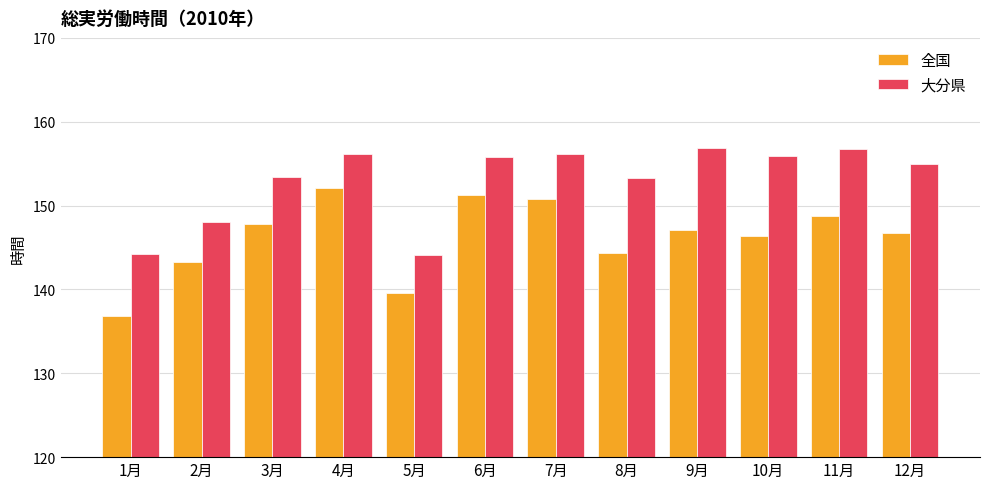

Where is 大分県 nearest to the value 150?

2月